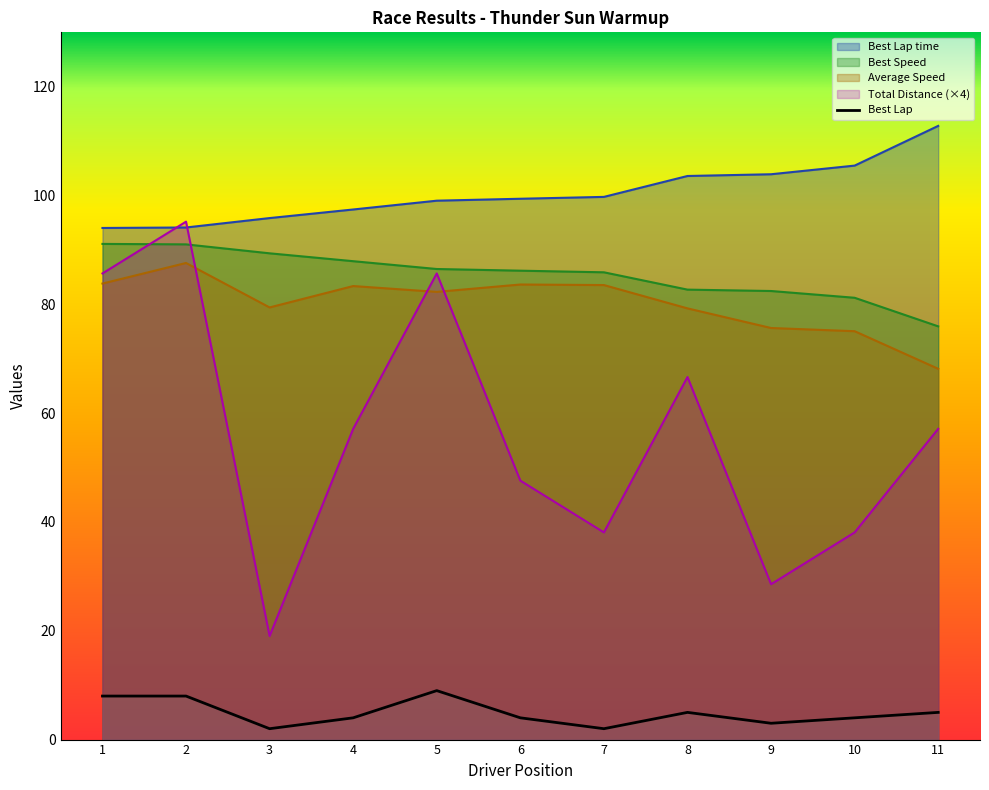

Reading left to right, transcribe all the data shown in this chart.

Total Time: 85.7	95.2	19.0	57.1	85.7	47.6	38.1	66.6	28.6	38.1	57.1
Best Lap time: 94.0	94.1	95.9	97.4	99.1	99.4	99.8	103.6	103.9	105.5	112.8
Best Speed: 91.1	91.0	89.4	87.9	86.5	86.2	85.9	82.7	82.5	81.2	76.0
Average Speed: 83.8	87.6	79.4	83.4	82.3	83.6	83.5	79.3	75.7	75.1	68.2
Best Lap: 8.0	8.0	2.0	4.0	9.0	4.0	2.0	5.0	3.0	4.0	5.0